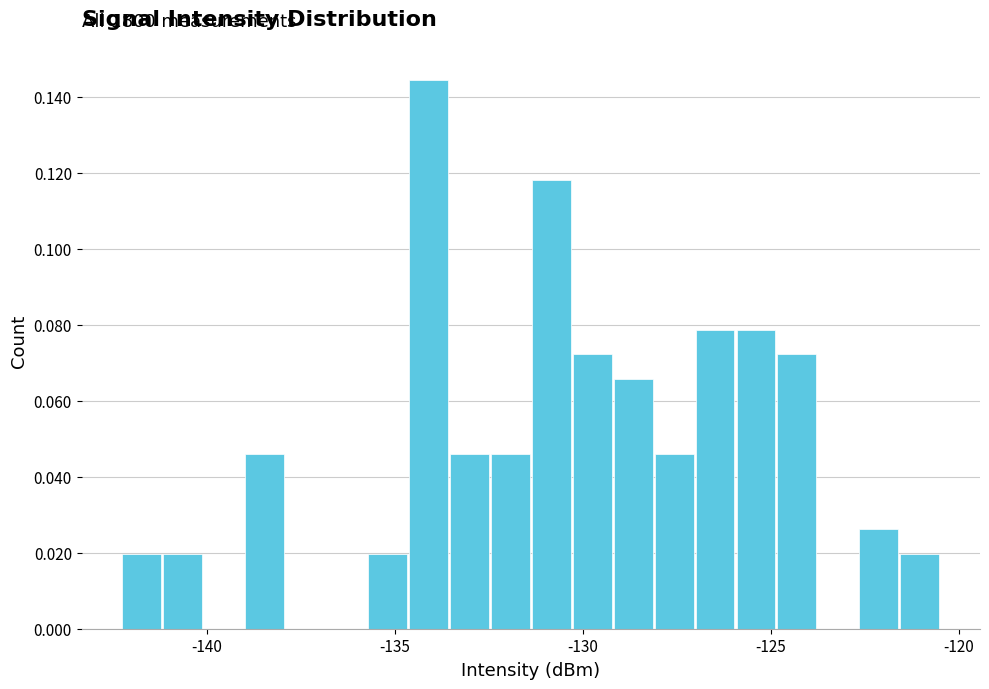

Read against the x-axis, roughly where is the centre of the tallest bar?

-134.0